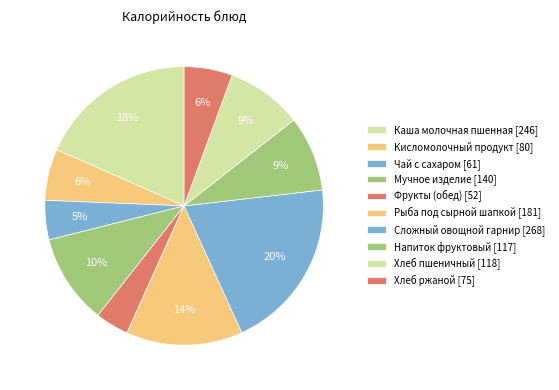

Count the number of slices in the pie.

10